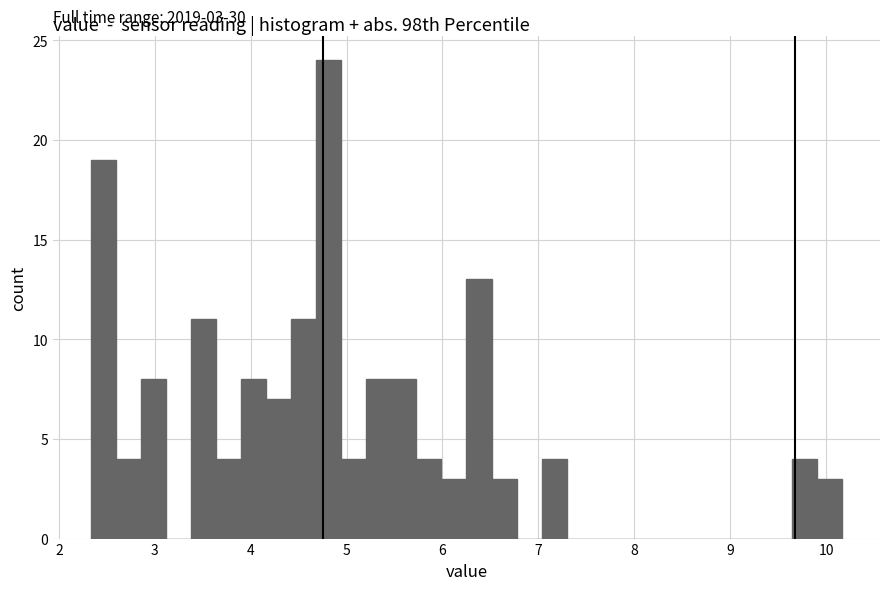

Read against the x-axis, roughly where is the centre of the tallest bar?

4.8